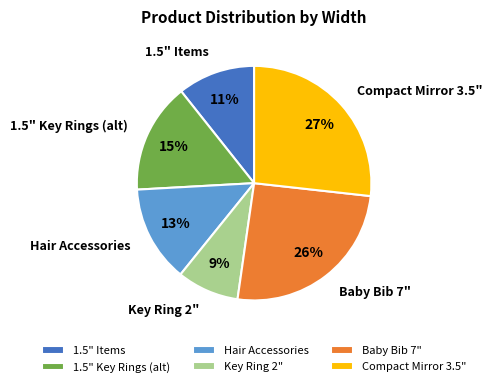

Rank the categories by value from highest to lowest.

Compact Mirror 3.5", Baby Bib 7", 1.5" Key Rings (alt), Hair Accessories, 1.5" Items, Key Ring 2"